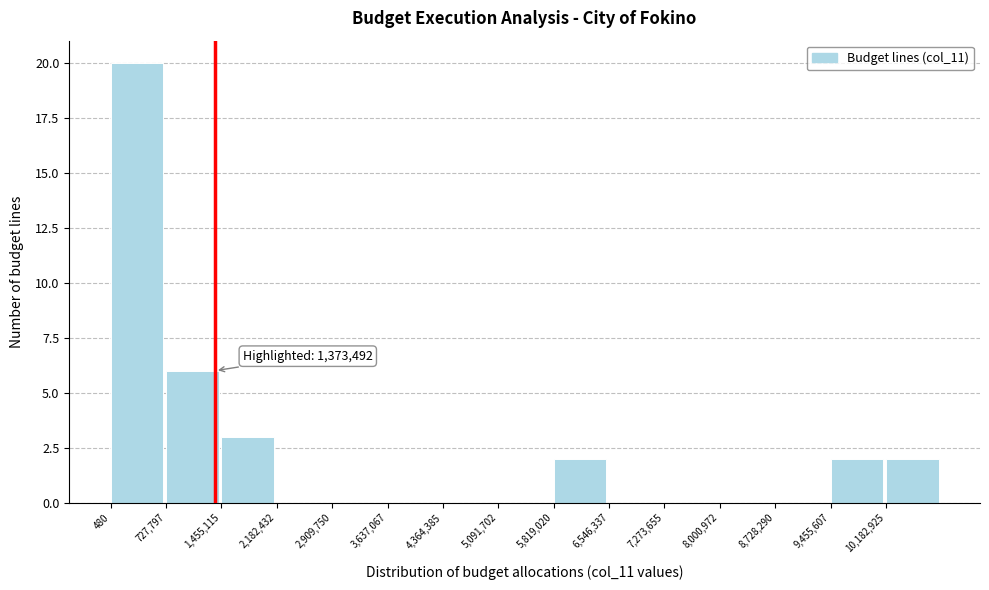

Which range on the x-axis has the tallest bar?

0 to 700000